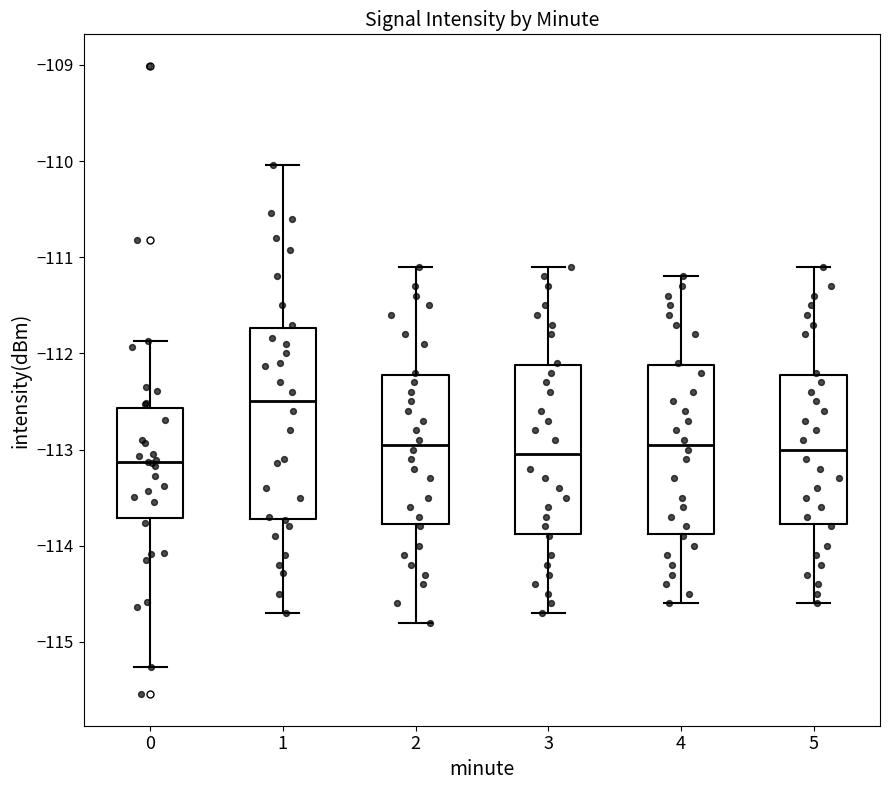

Reading left to right, read every box against the y-axis: the position of its median line, the range the box covers, and the ends of its whiskers. The values are not printed on the chart, so give them approximately, as read against the axis.

0: median -113.1, box -113.7 to -112.6, whiskers -115.3 to -111.9
1: median -112.5, box -113.7 to -111.7, whiskers -114.7 to -110.0
2: median -112.9, box -113.8 to -112.2, whiskers -114.8 to -111.1
3: median -113.0, box -113.9 to -112.1, whiskers -114.7 to -111.1
4: median -112.9, box -113.9 to -112.1, whiskers -114.6 to -111.2
5: median -113.0, box -113.8 to -112.2, whiskers -114.6 to -111.1